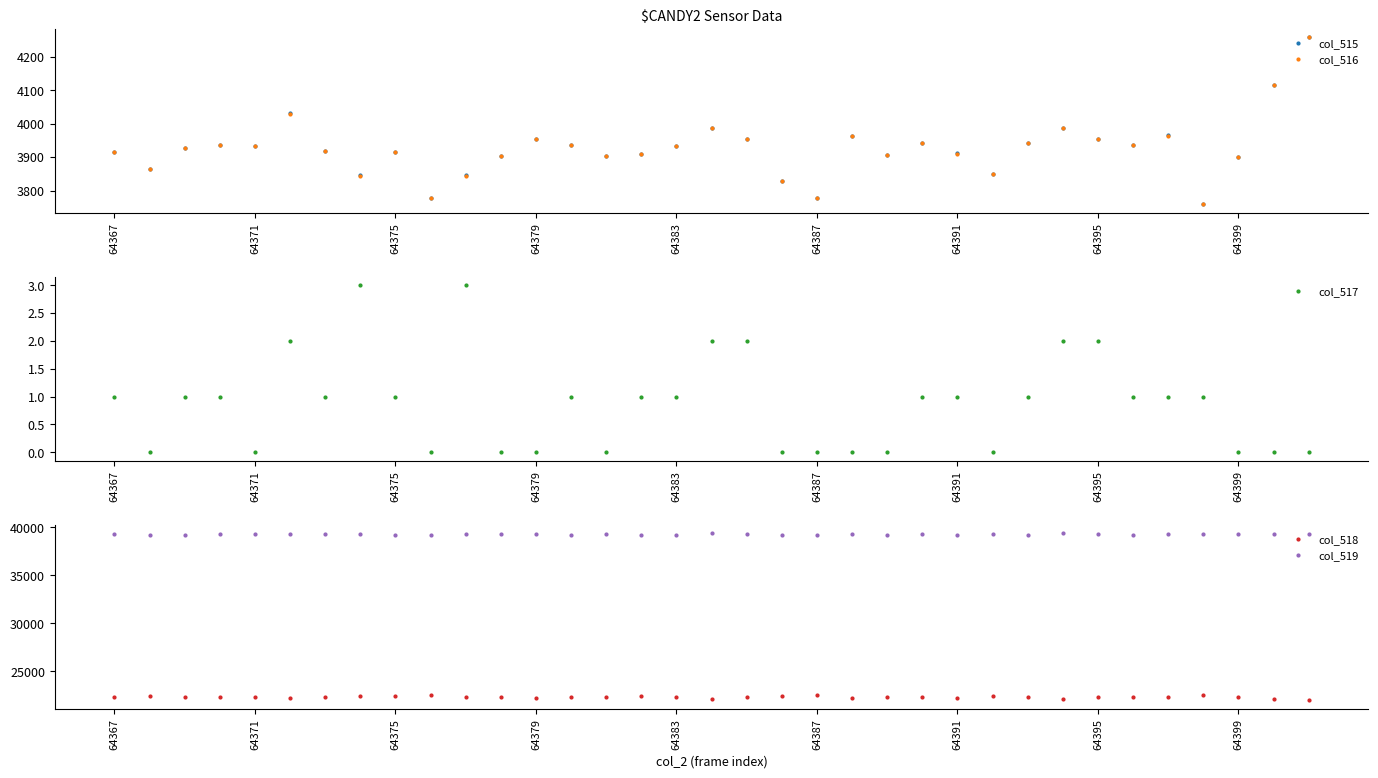

The col_517 series shows 0 at 21. True or false?

True